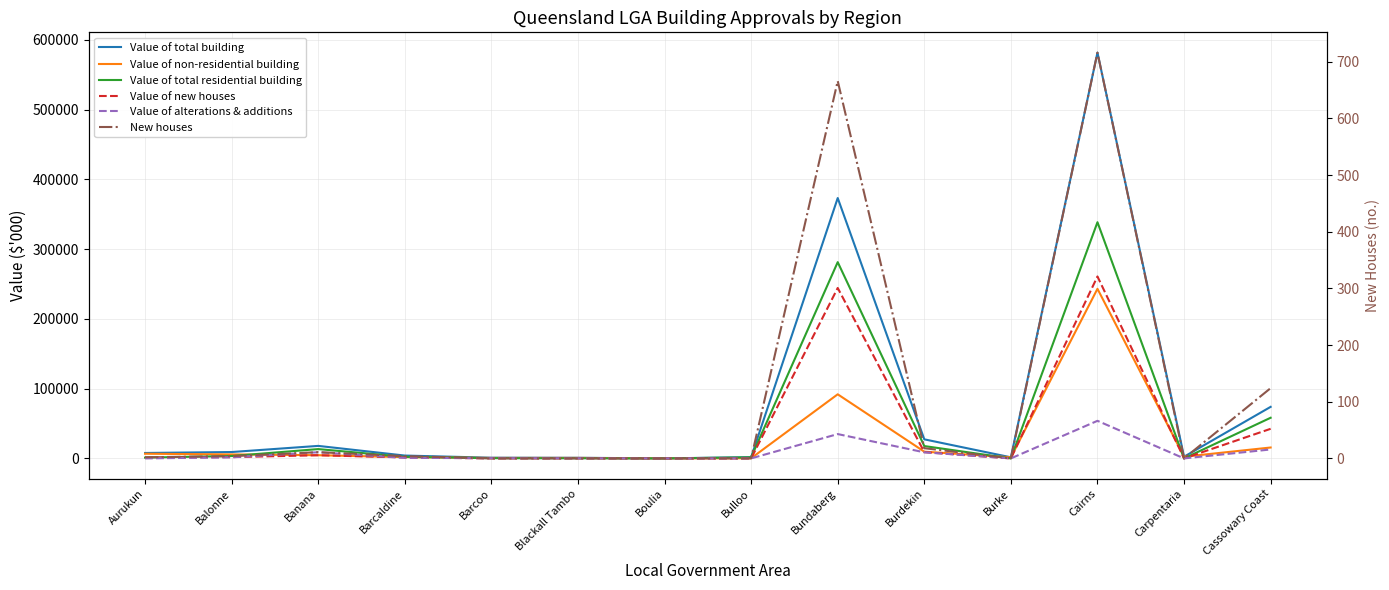

What is the greatest value displayed?

581564.0